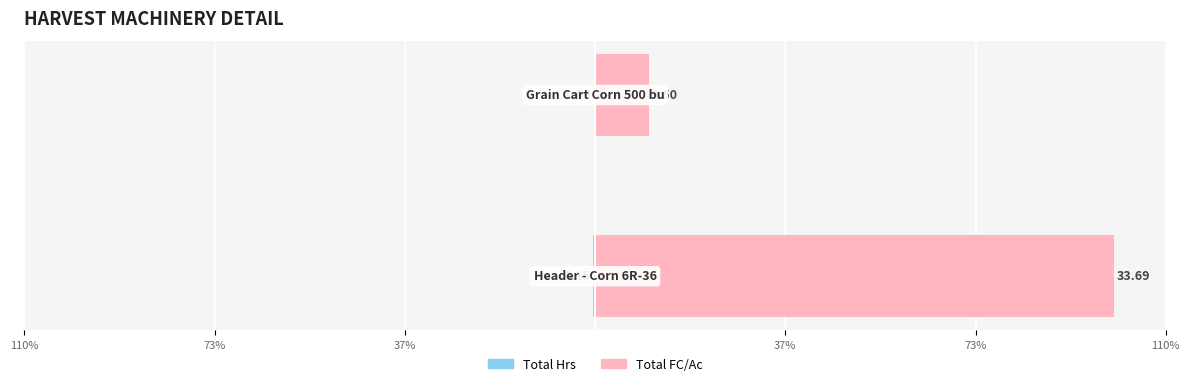

Reading left to right, list all the values displayed in this chart.

Total Hrs: 37%=-0.5	73%=-0.3
Total FC/Ac: 37%=100.0	73%=10.4